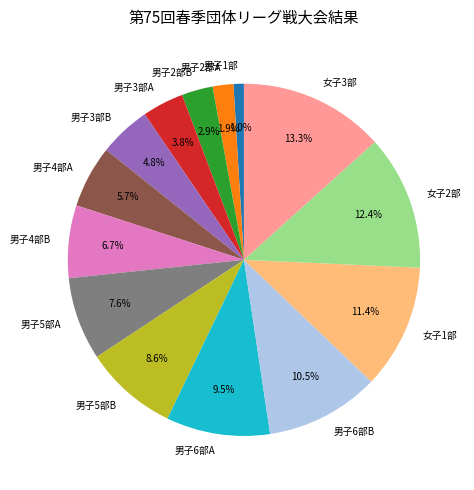

Does 女子3部 account for over 50% of the chart?

No